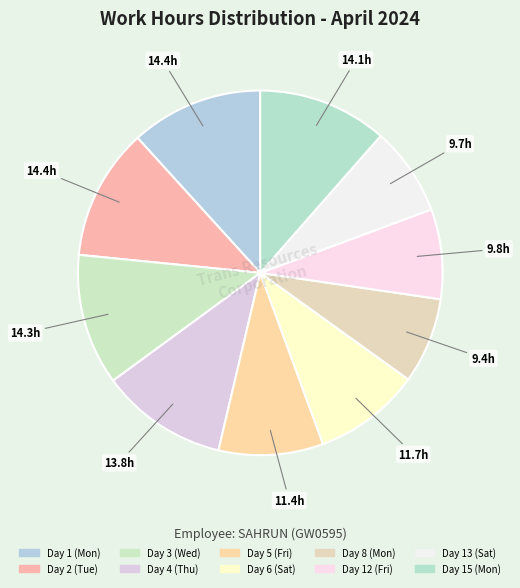

Is it true that Day 15 (Mon) is 11% of the pie?

True